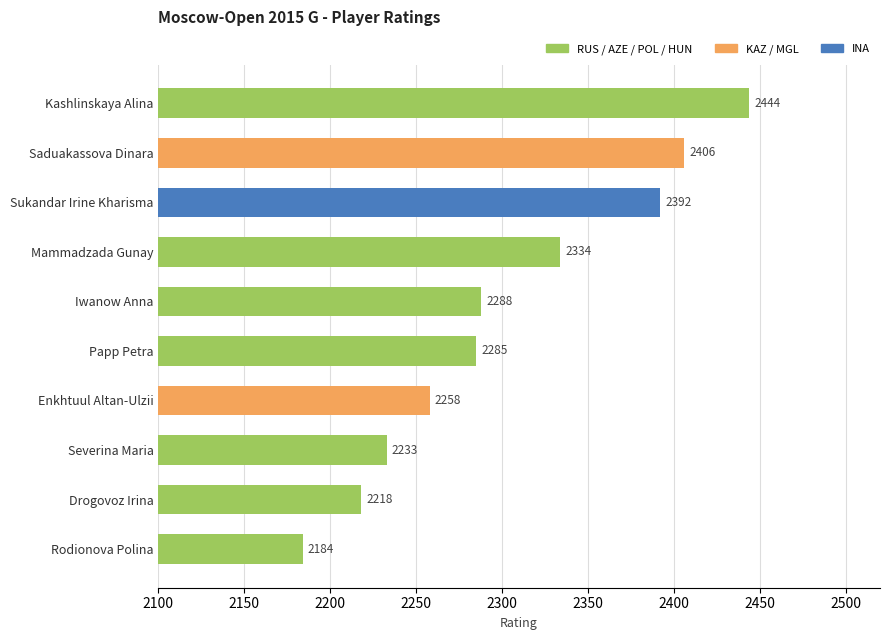

What is the difference between the values at Severina Maria and Sukandar Irine Kharisma?

159